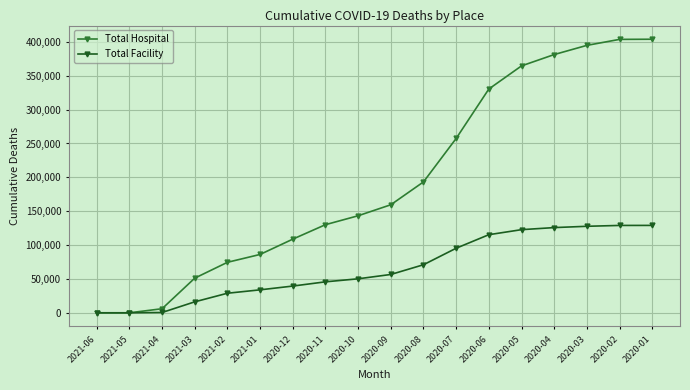

What is the maximum value for Total Hospital?

403885